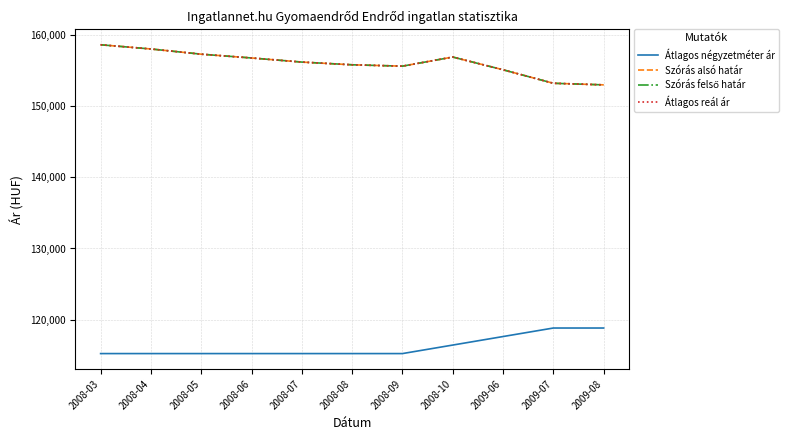

At which category is the sum across all series the highest?

2008-03